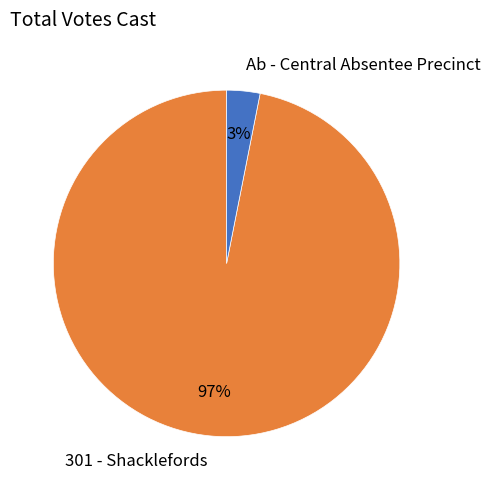

Which category has the biggest portion of the pie?

301 - Shacklefords